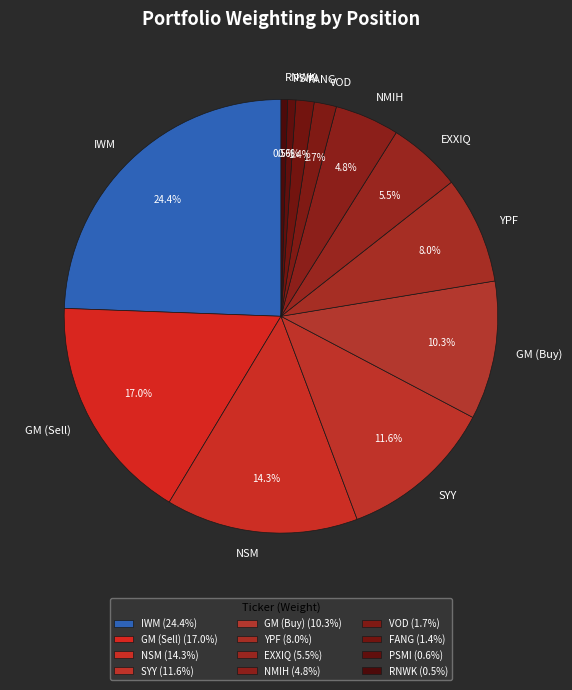

Is there any slice that represents more than half of the pie?

No